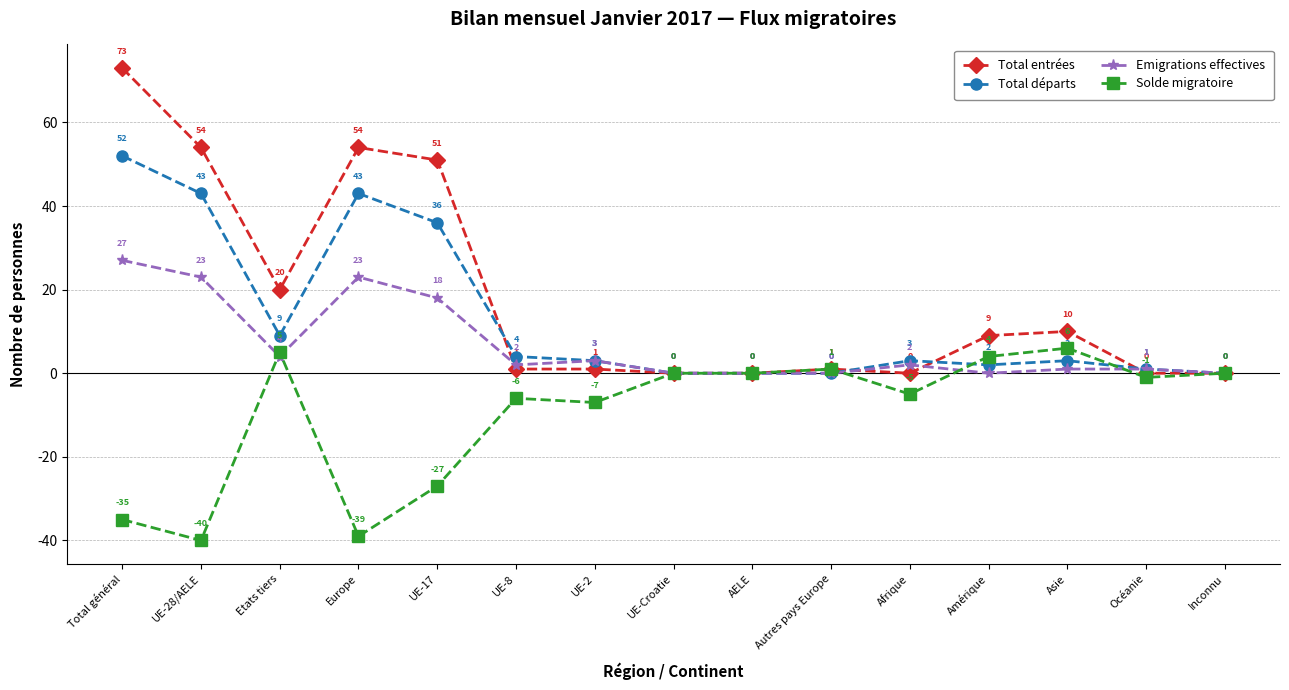

At which category is the sum across all series the highest?

Total général